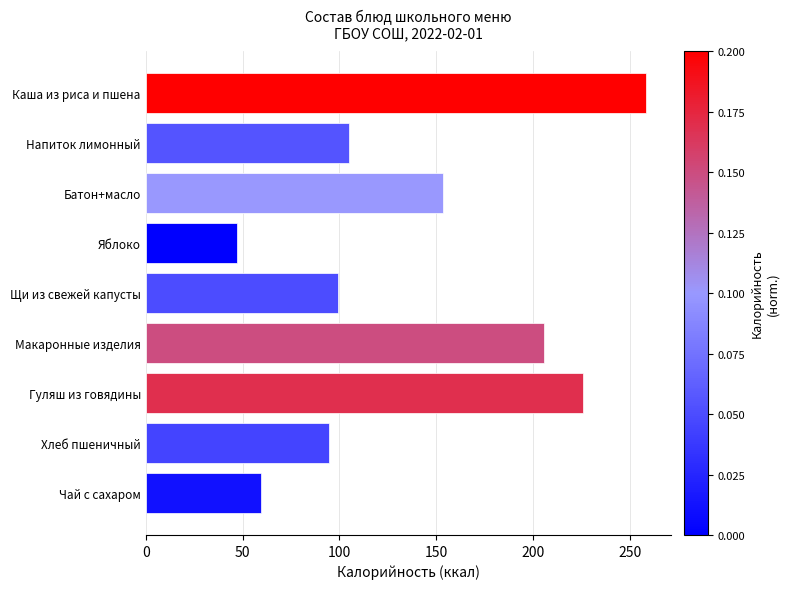

What is the difference between the values at Напиток лимонный and Каша из риса и пшена?

153.3